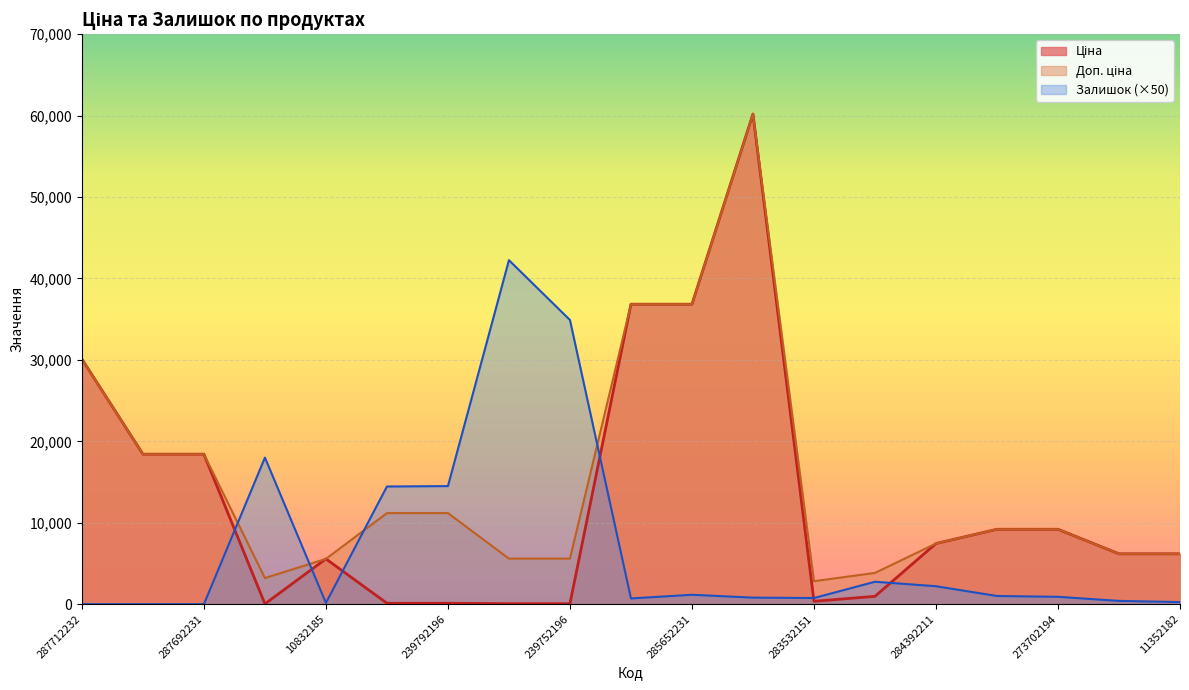

Is the value of Залишок at 10832185 greater than the value of Доп. ціна at 283972211?

No